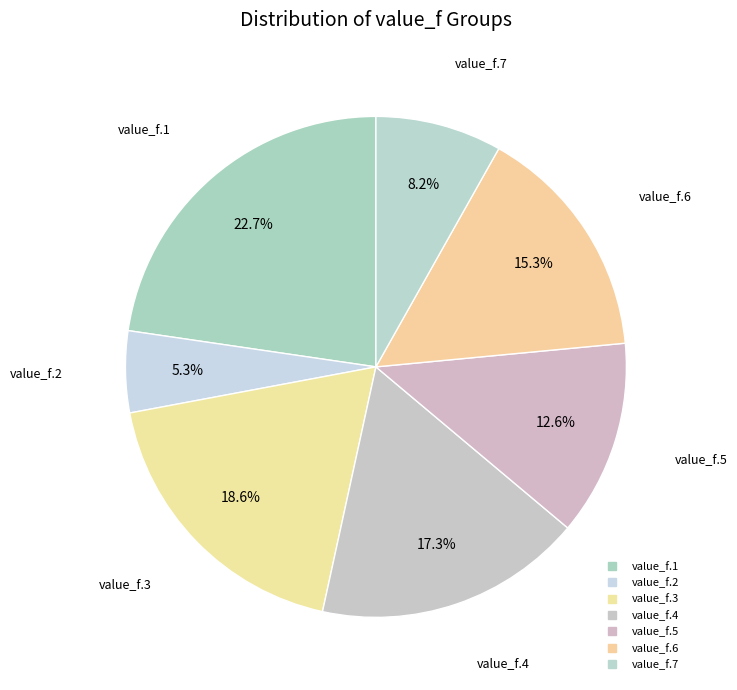

True or false: value_f.1 accounts for 14% of the total.

False